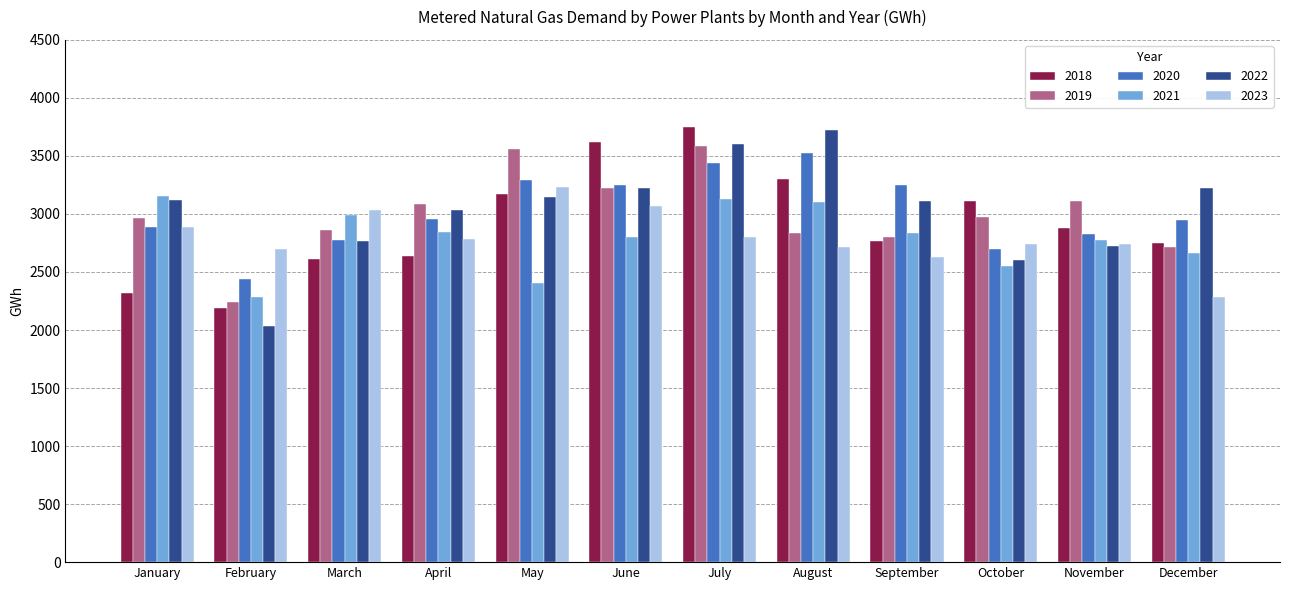

Is it true that 2023 equals 2625 at September?

True